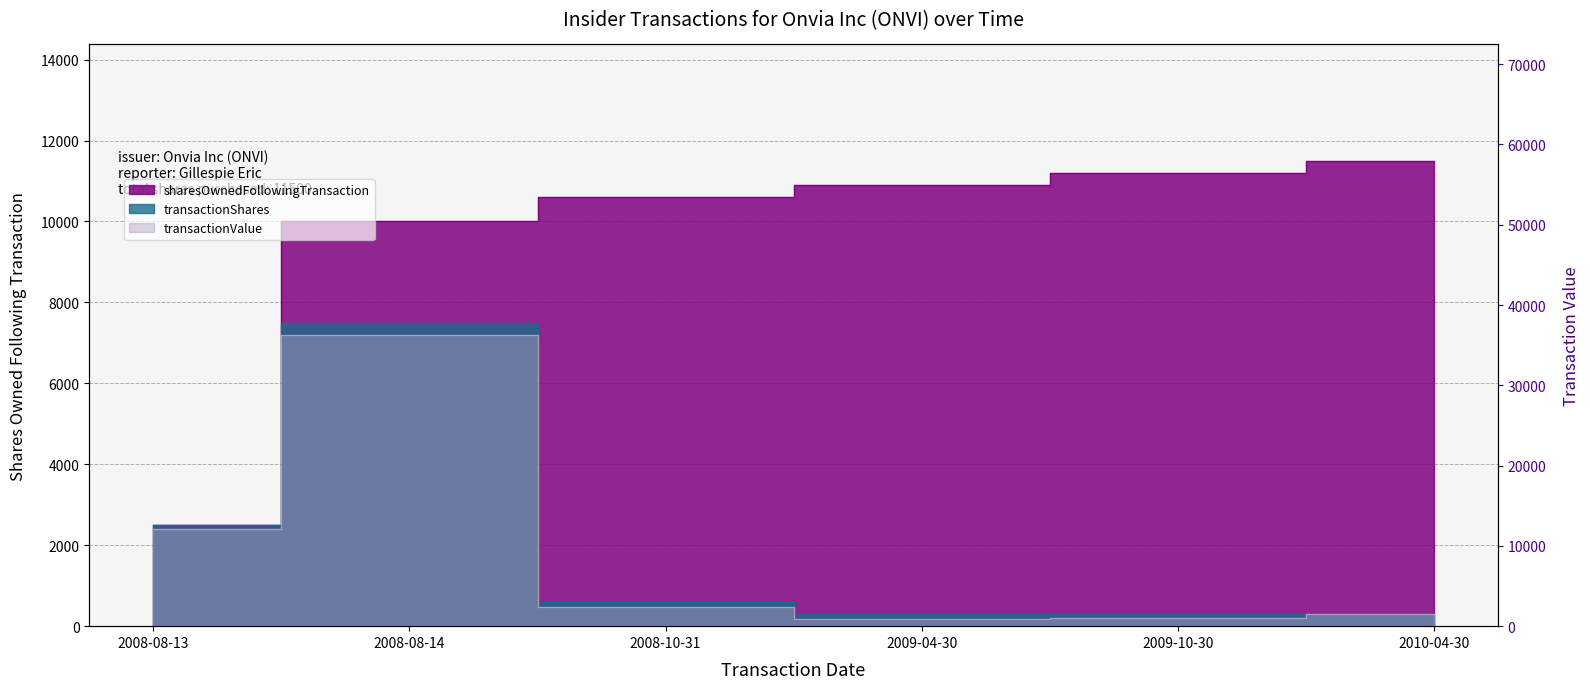

Is the value of transactionShares at 2010-04-30 greater than the value of transactionValue at 2009-10-30?

No